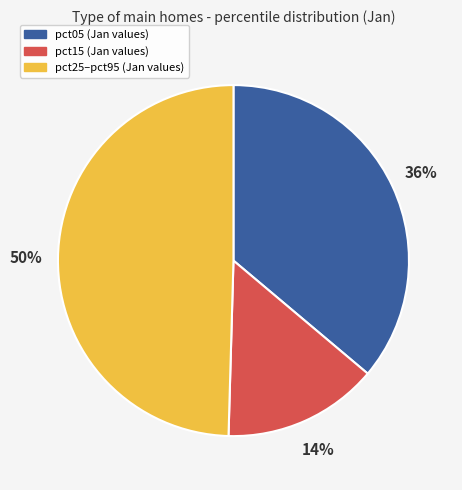

To the nearest percent, what is the average slice percentage?

33%